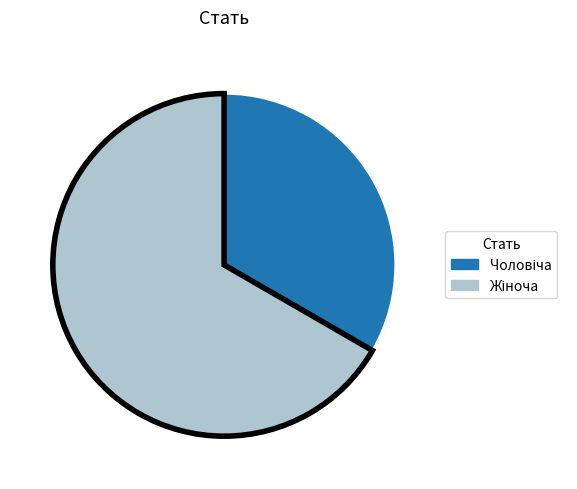

Is there a majority slice in this chart?

Yes